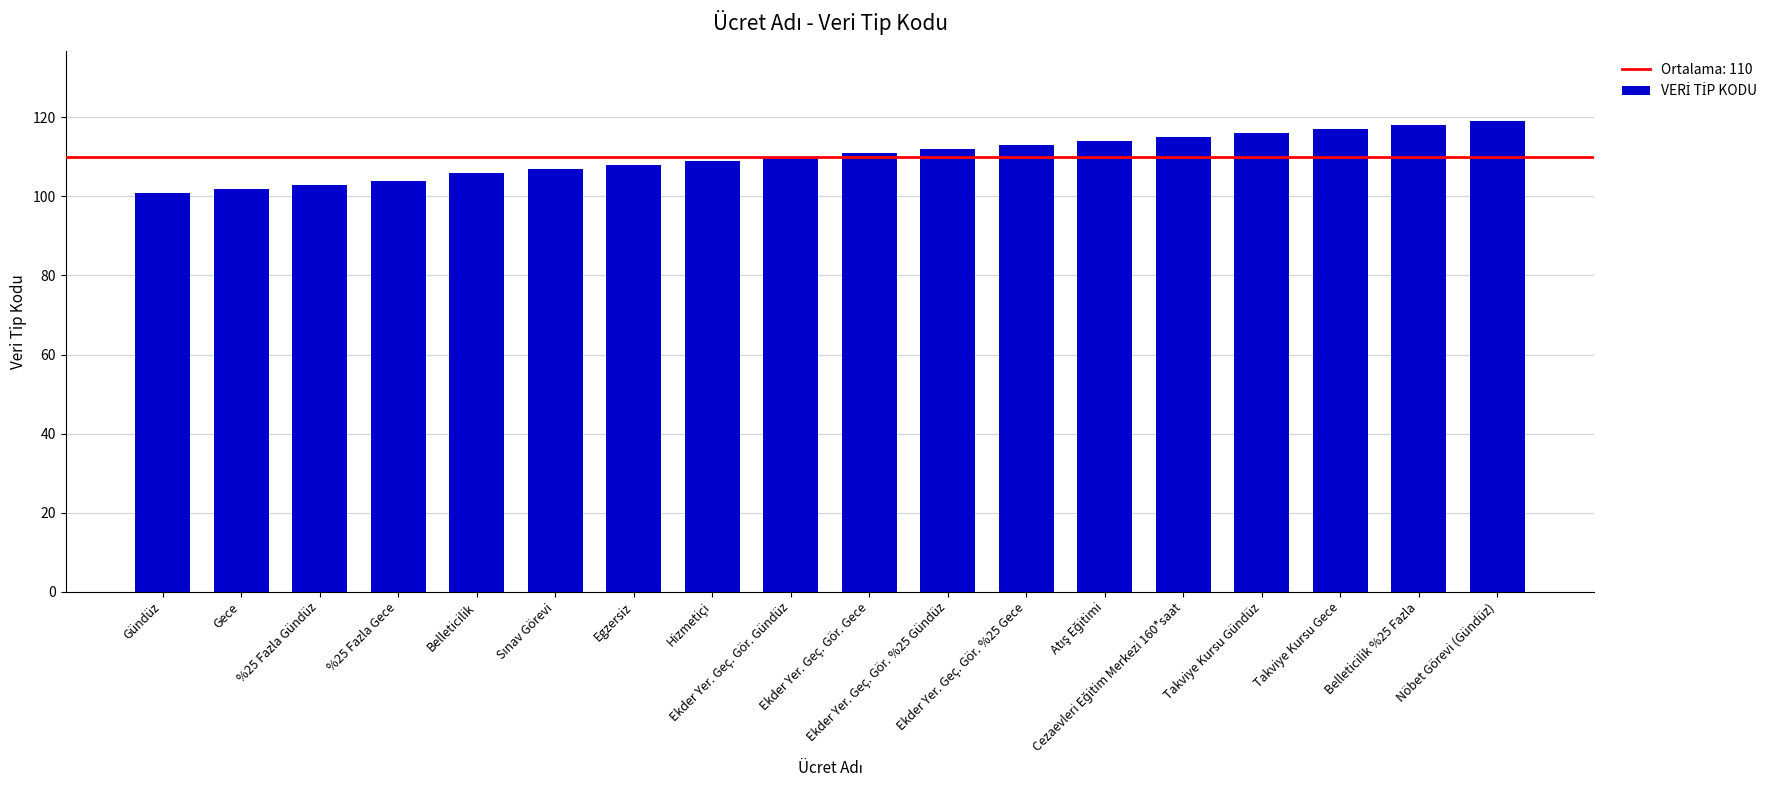

What is the greatest value displayed?

119